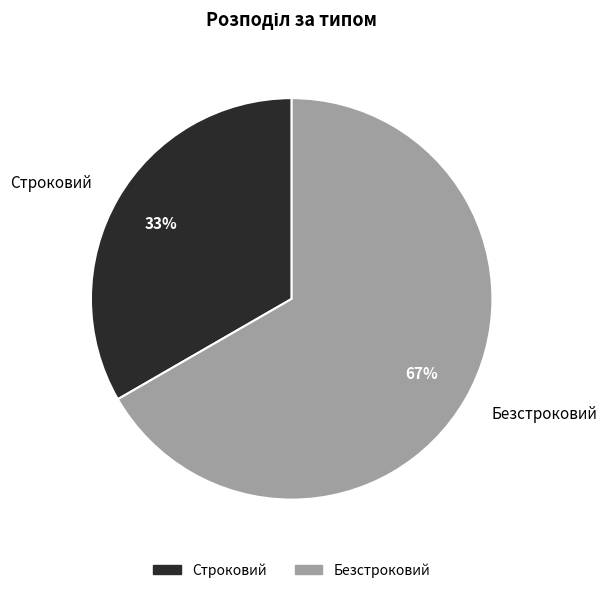

Count the number of slices in the pie.

2